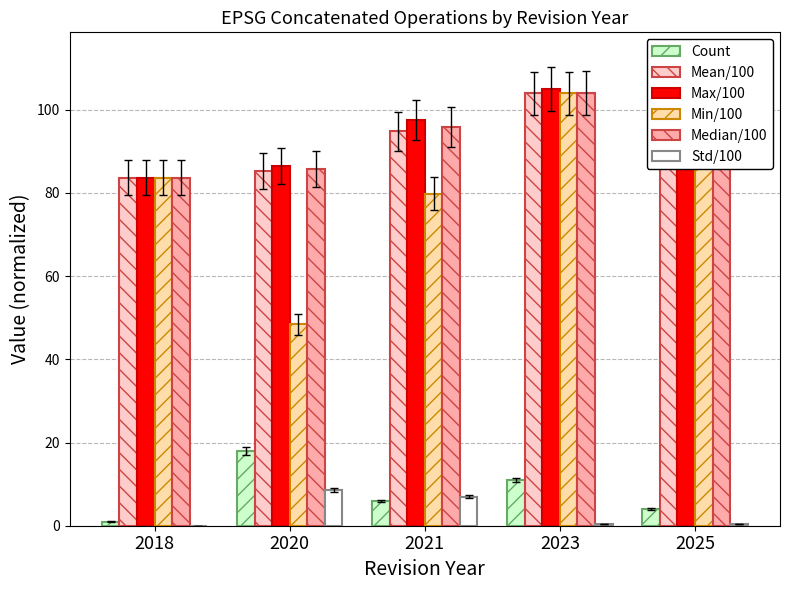

True or false: Count has a value of 11.0 at 2023.

True